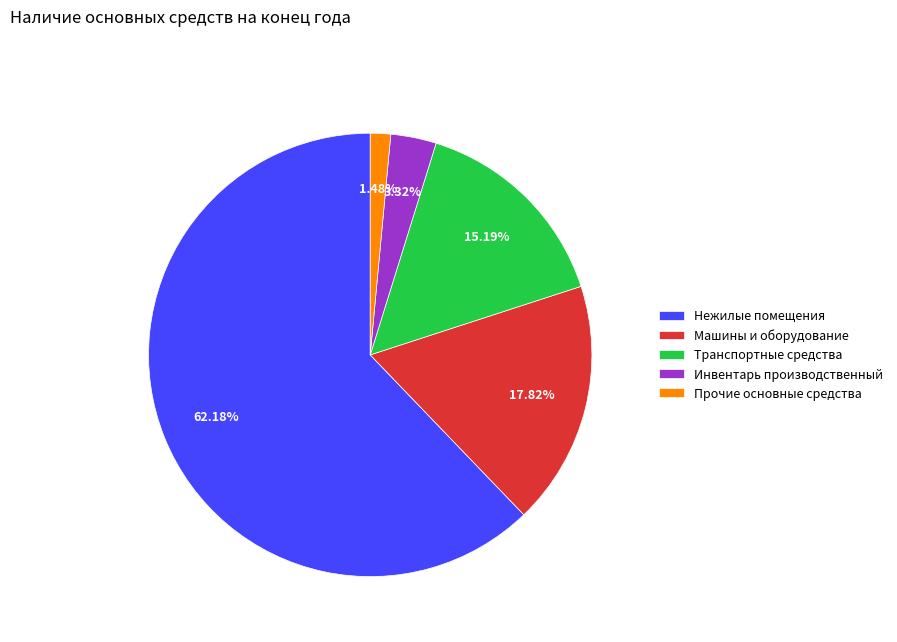

Approximately how many times larger is the value at Машины и оборудование compared to Инвентарь производственный?

5.4